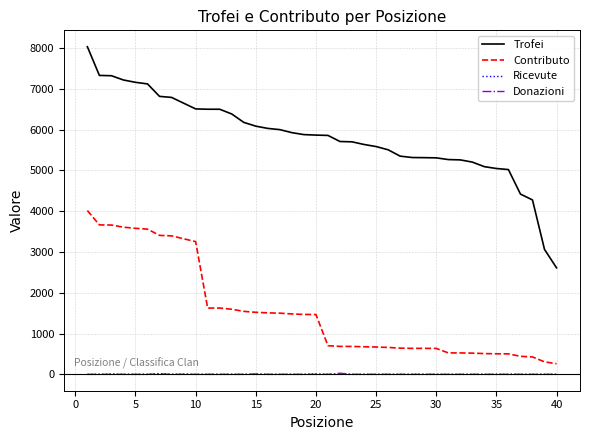

Which series has the largest range (max minus min)?

Trofei